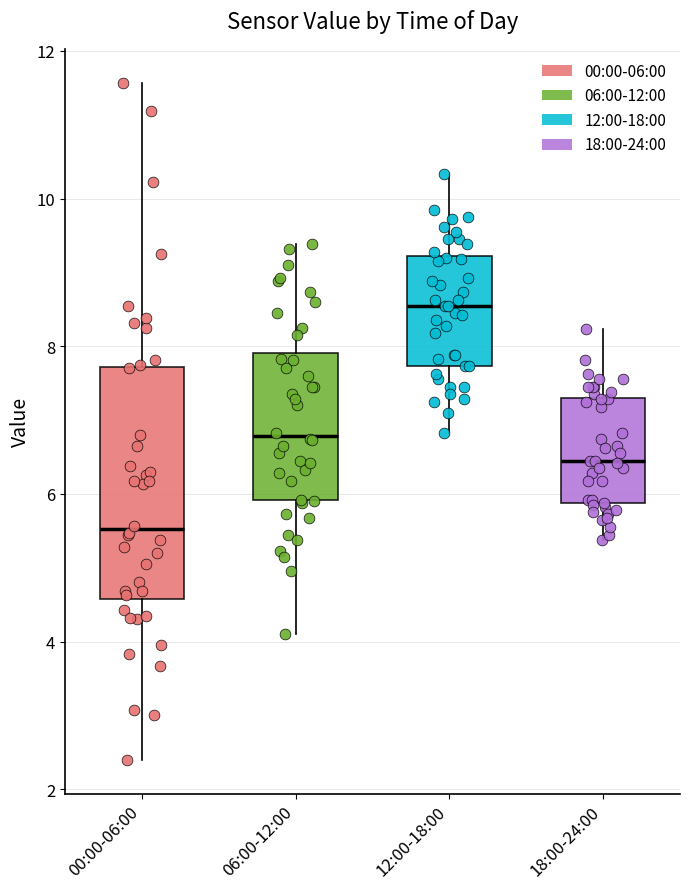

Where is the lower edge of the box for 00:00-06:00 on the y-axis? The values are not printed on the chart, so give them approximately, as read against the axis.

4.6